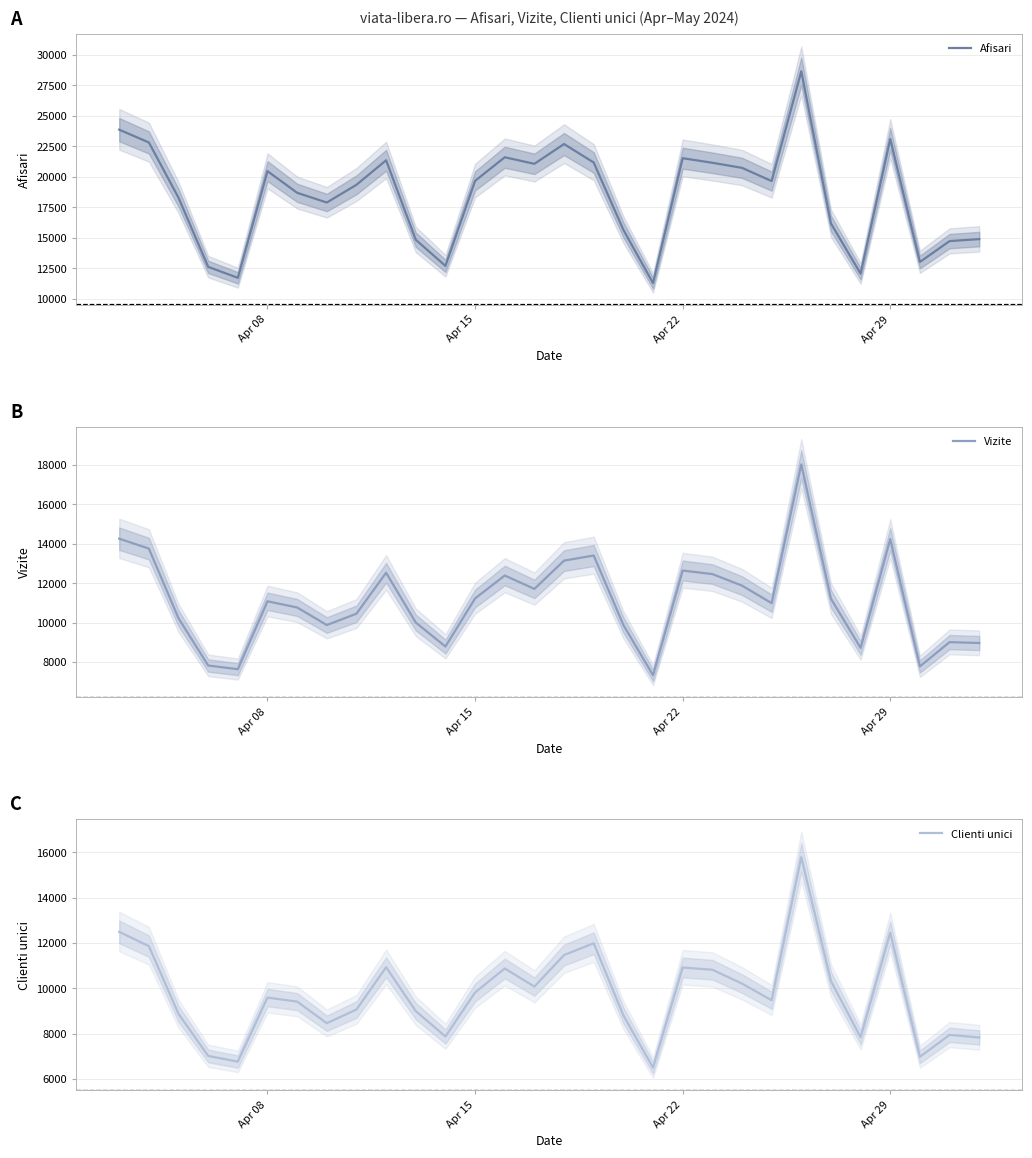

What is the difference between the second highest and minimum values in the Afisari series?

12575